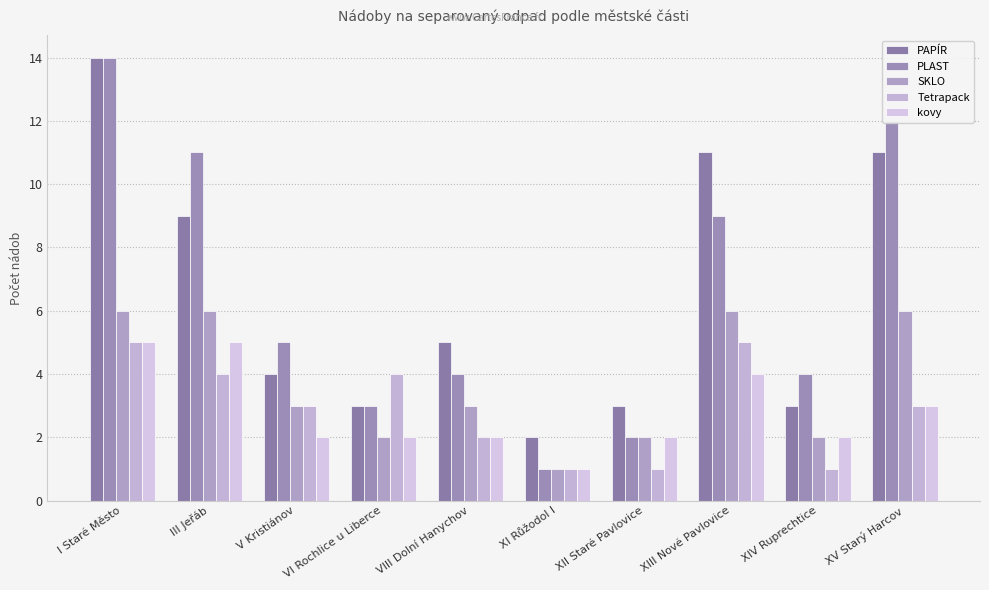

Between I Staré Město and XIII Nové Pavlovice, which is larger?

I Staré Město